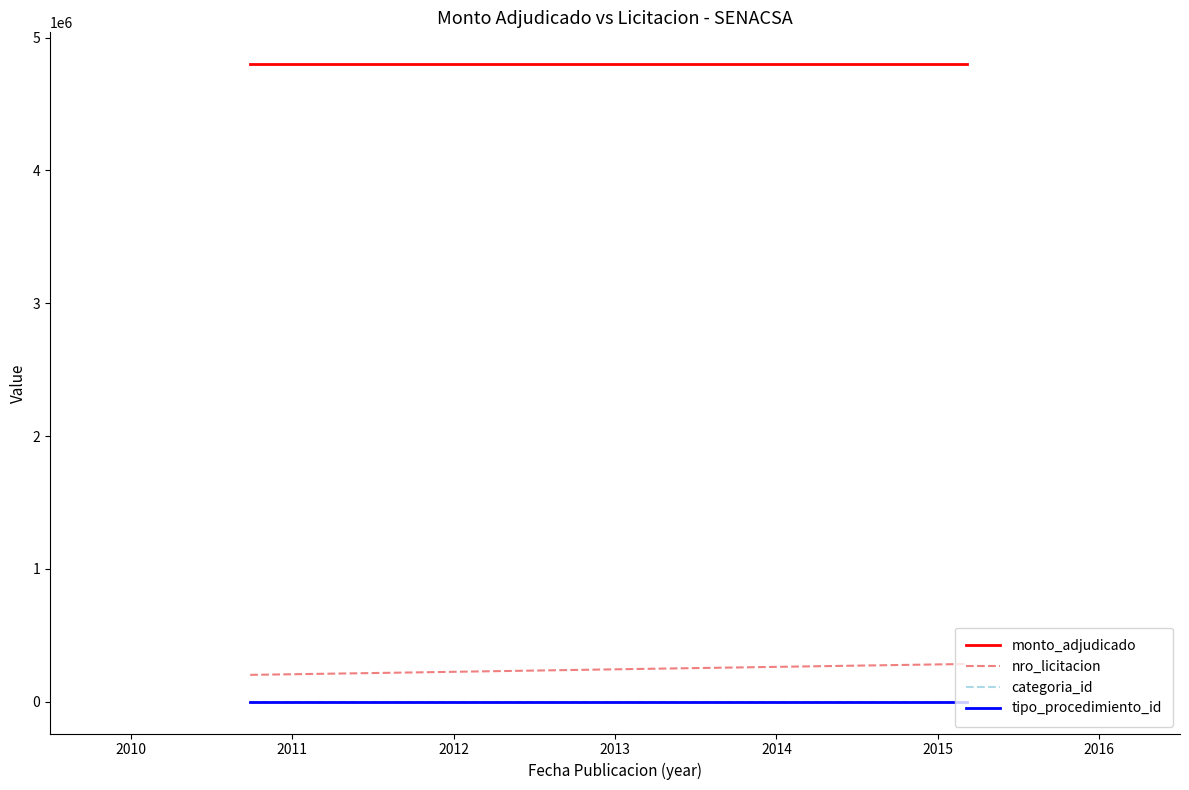

Which series has the largest total across all categories?

monto_adjudicado